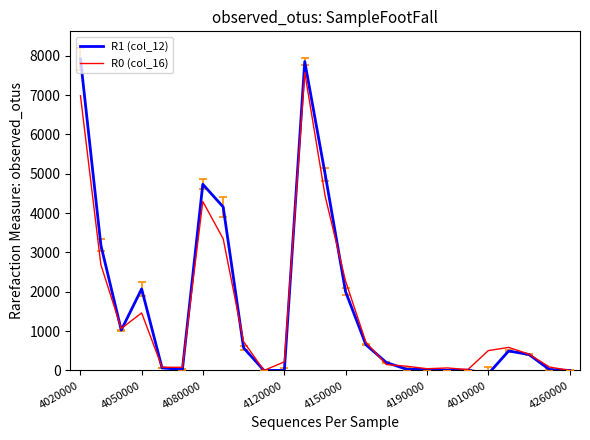

What is the maximum value for R0 (col_16)?

7574.8